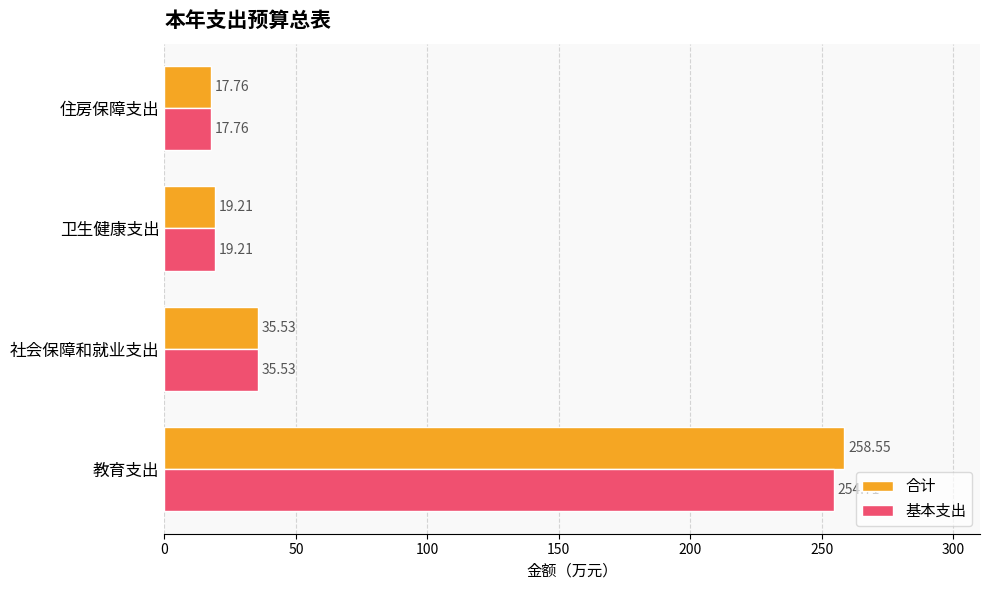

At how many categories does at least one series exceed 195?

1